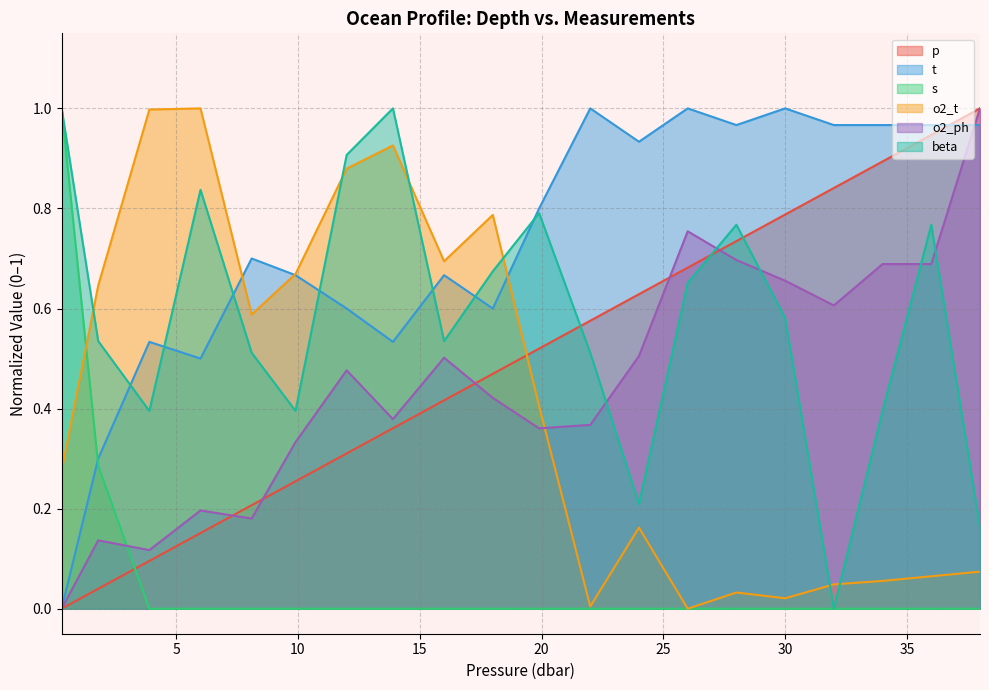

Reading left to right, list all the values displayed in this chart.

p: 0.0	0.0	0.1	0.2	0.2	0.3	0.3	0.4	0.4	0.5	0.5	0.6	0.6	0.7	0.7	0.8	0.8	0.9	0.9	1.0
t: 0.0	0.3	0.5	0.5	0.7	0.7	0.6	0.5	0.7	0.6	0.8	1.0	0.9	1.0	1.0	1.0	1.0	1.0	1.0	1.0
s: 1.0	0.3	0.0	0.0	0.0	0.0	0.0	0.0	0.0	0.0	0.0	0.0	0.0	0.0	0.0	0.0	0.0	0.0	0.0	0.0
o2_t: 0.3	0.6	1.0	1.0	0.6	0.7	0.9	0.9	0.7	0.8	0.4	0.0	0.2	0.0	0.0	0.0	0.0	0.1	0.1	0.1
o2_ph: 0.0	0.1	0.1	0.2	0.2	0.3	0.5	0.4	0.5	0.4	0.4	0.4	0.5	0.8	0.7	0.7	0.6	0.7	0.7	1.0
beta: 1.0	0.5	0.4	0.8	0.5	0.4	0.9	1.0	0.5	0.7	0.8	0.5	0.2	0.7	0.8	0.6	0.0	0.4	0.8	0.2